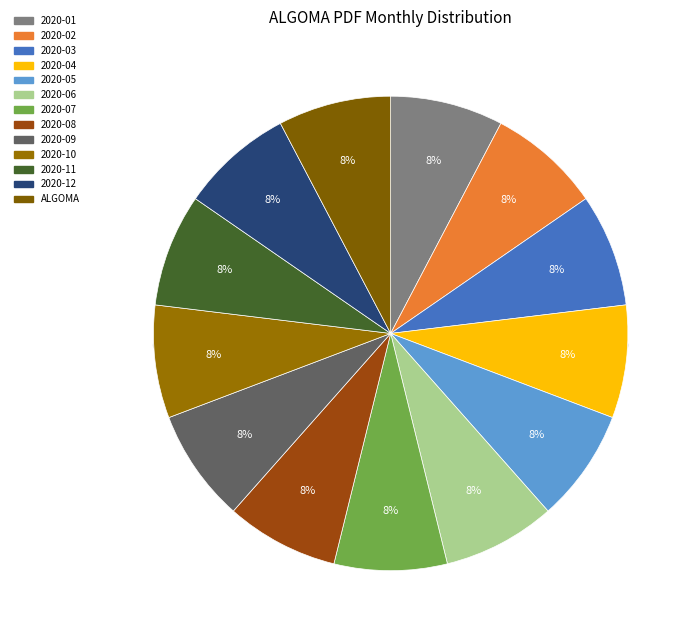

How many slices are in this pie chart?

13